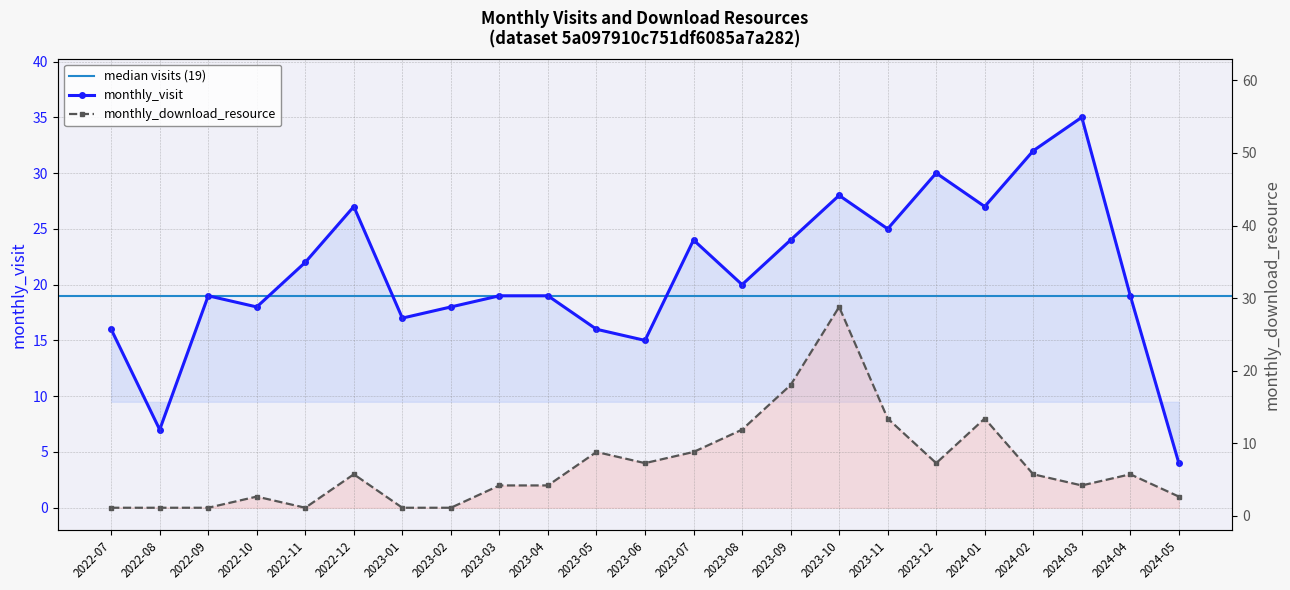

List the series in order of their overall mean, lowest first.

monthly_download_resource, monthly_visit